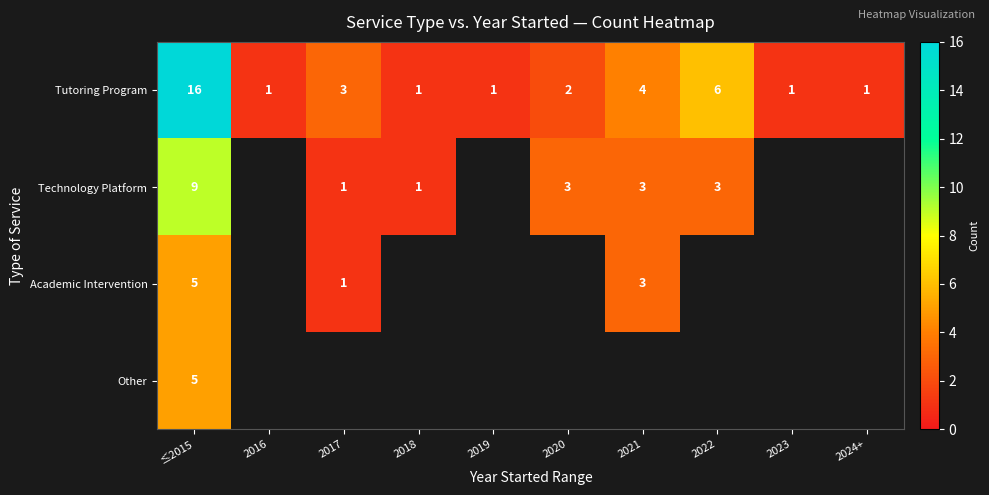

At how many categories does at least one series exceed 2?

5